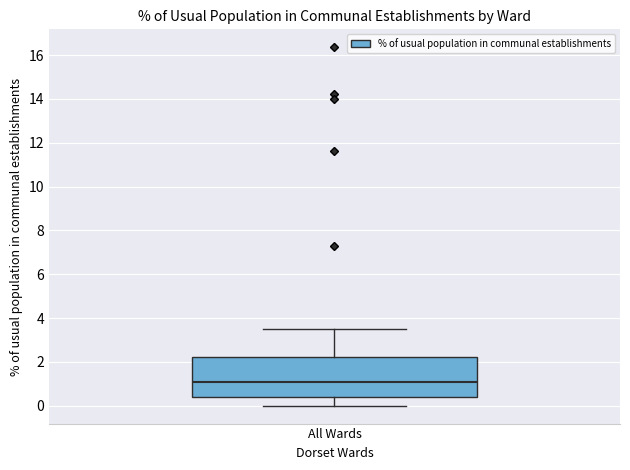

Transcribe this box plot: give where the median line is, the range the box spans, and where the two whiskers end, as read against the y-axis. The values are not printed on the chart, so give them approximately, as read against the axis.

median 1.0, box 0.4 to 2.2, whiskers 0.0 to 3.6